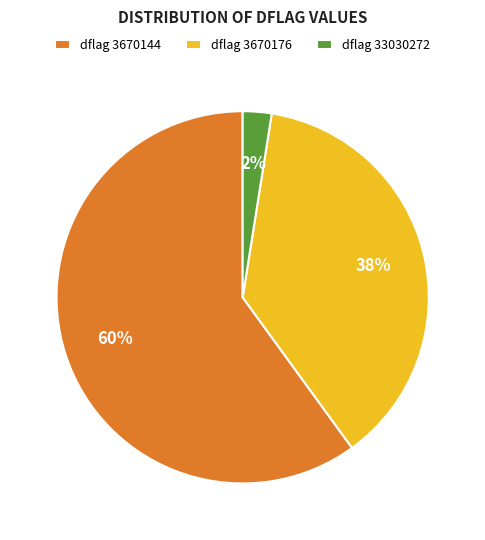

To the nearest percent, what percentage of the pie is dflag 3670144?

60%